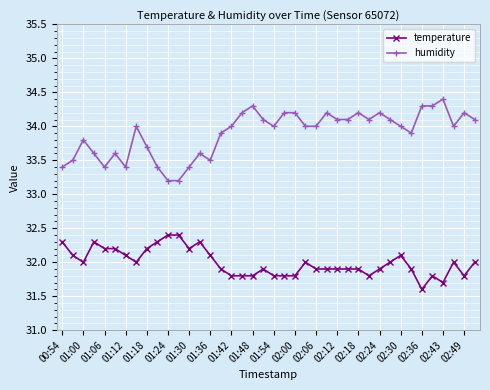

Count the number of data series in this chart.

2